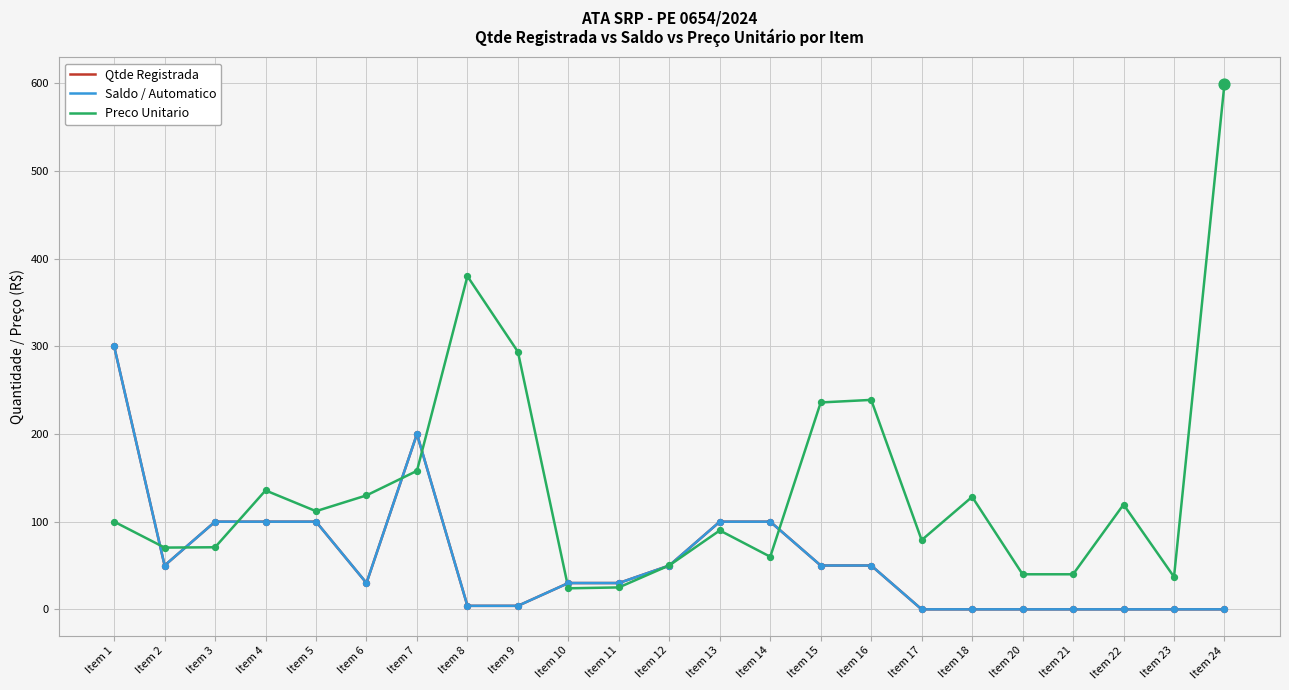

At which category is the sum across all series the highest?

Item 1